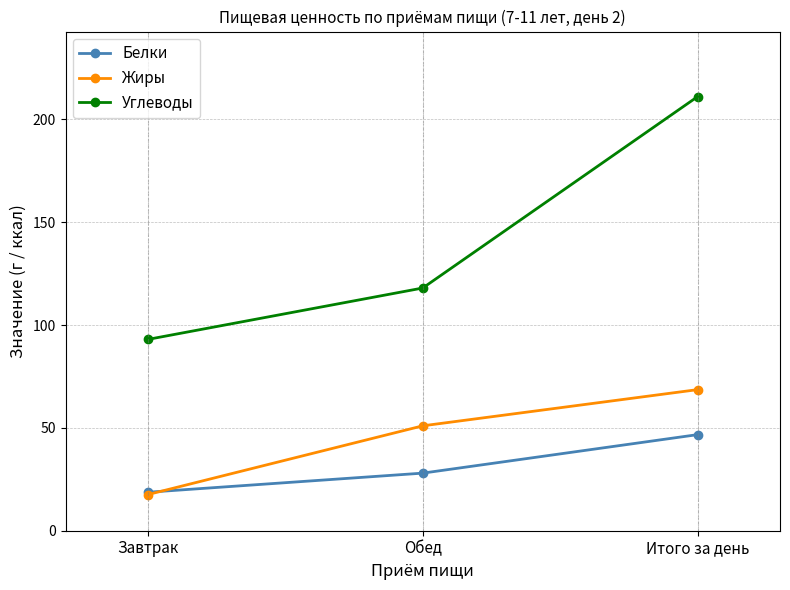

At which category is the sum across all series the highest?

Итого за день